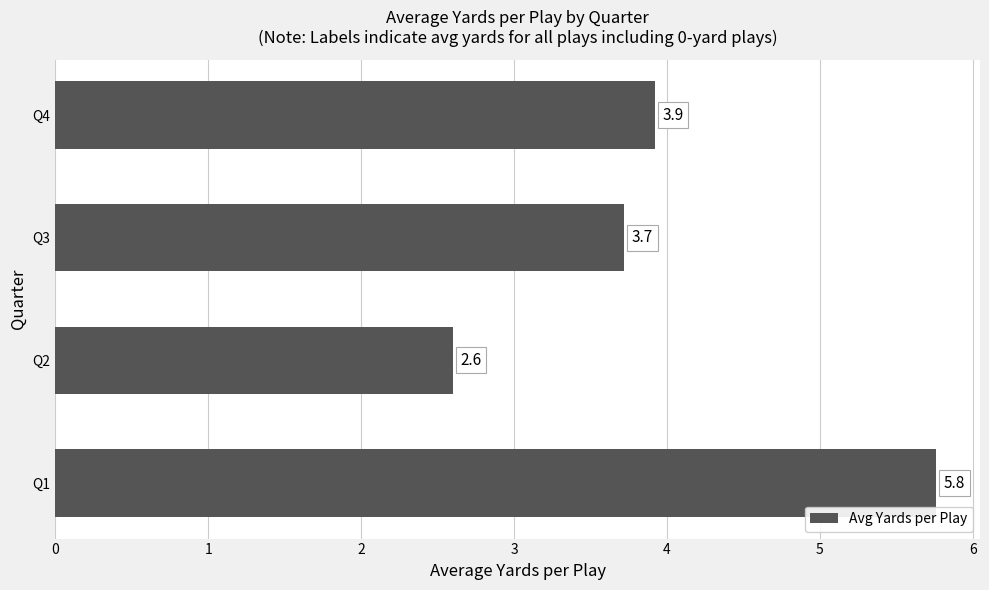

Reading top to bottom, list all the values displayed in this chart.

3.9	3.7	2.6	5.8